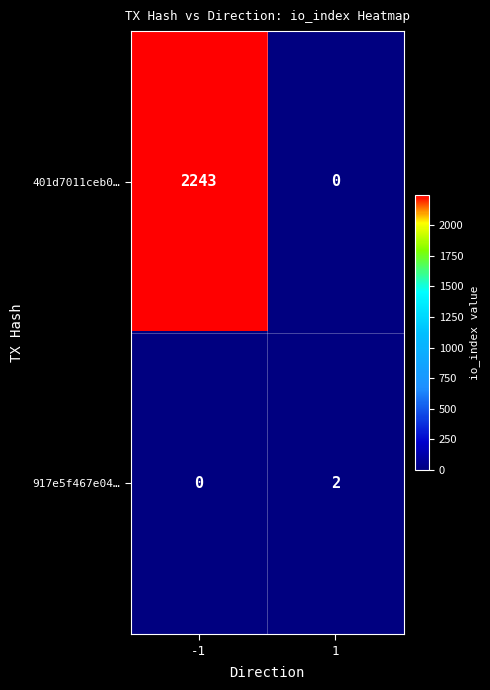

At which category is the sum across all series the highest?

-1